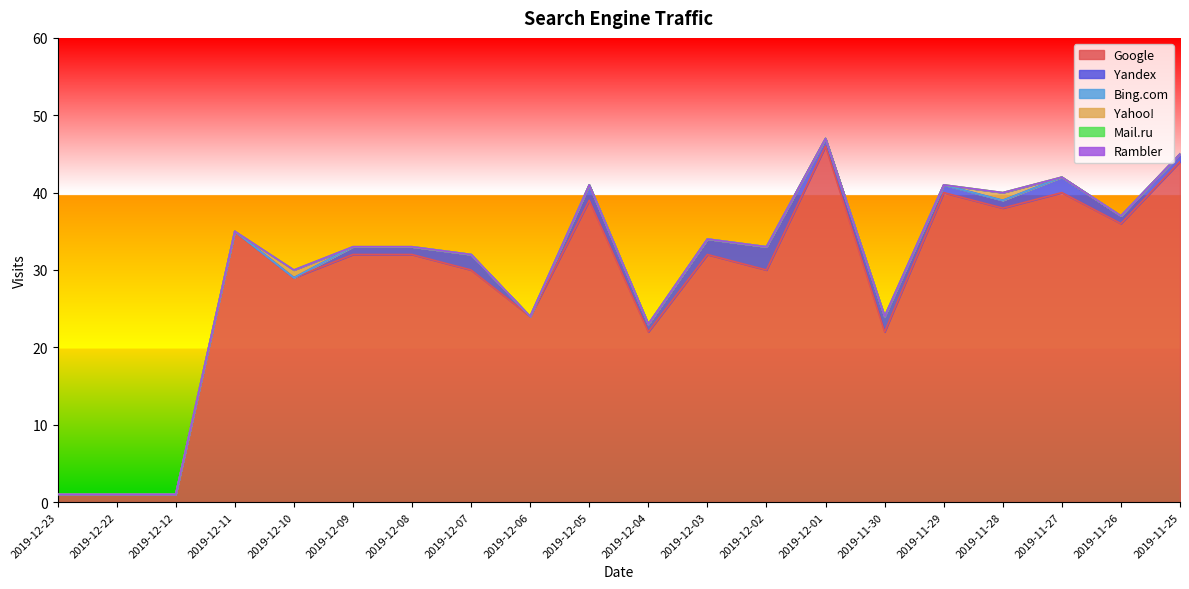

How many positive values does the Yandex series have?

14